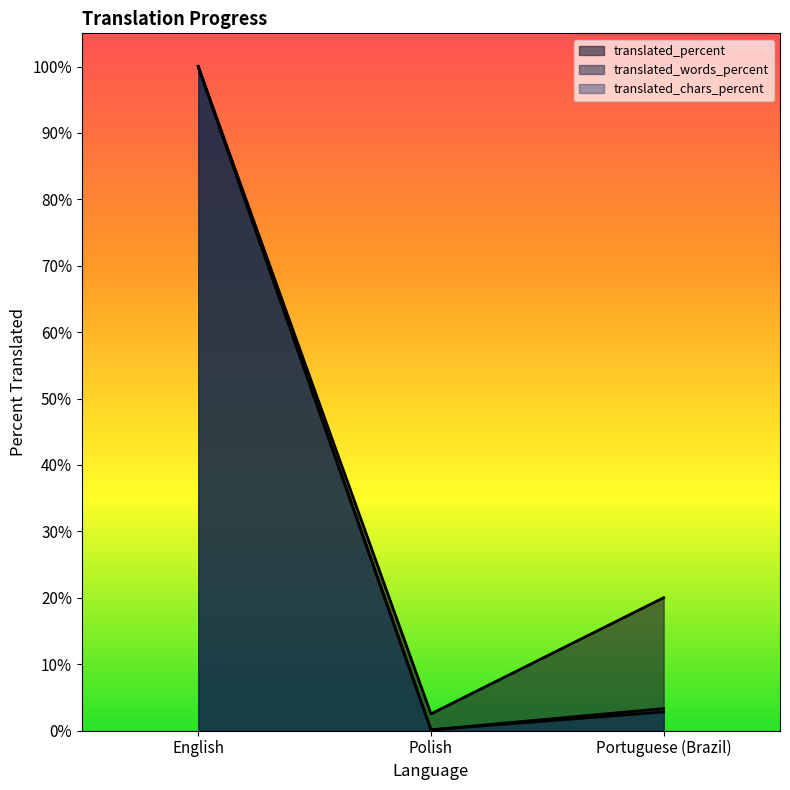

What is the maximum value for translated?

100.0